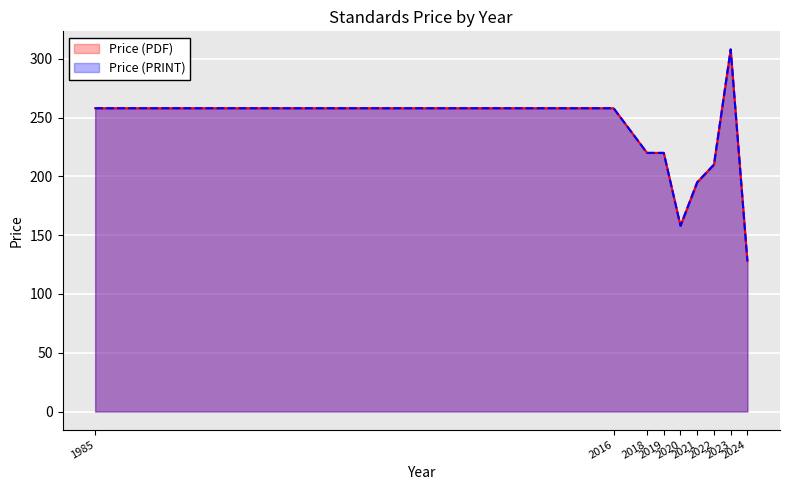

Reading left to right, list all the values displayed in this chart.

Price (PDF): 258.0	258.0	220.0	220.0	158.0	195.0	210.0	308.0	127.9
Price (PRINT): 258.0	258.0	220.0	220.0	158.0	195.0	210.0	308.0	127.9